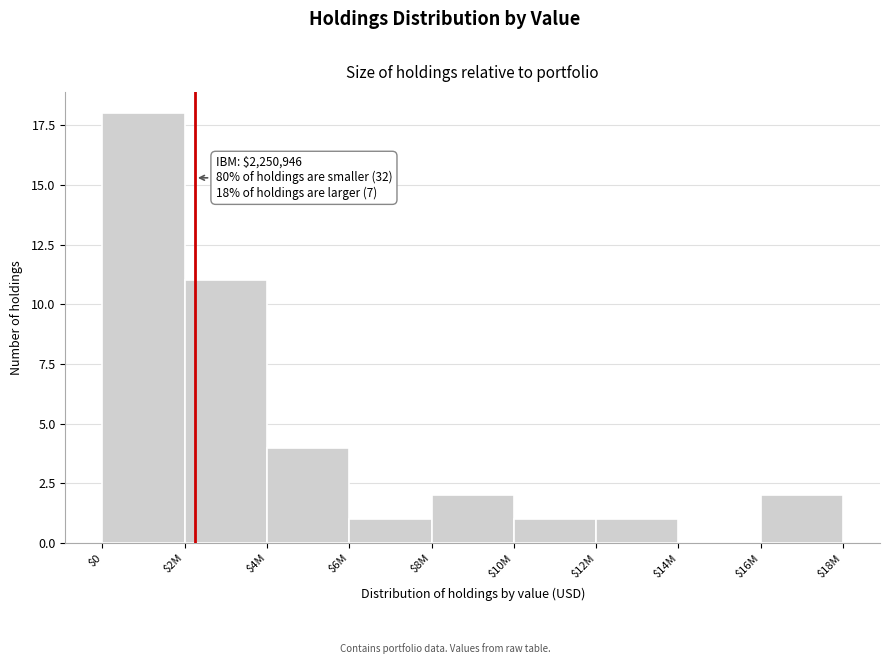

What is the maximum value shown in the chart?

18